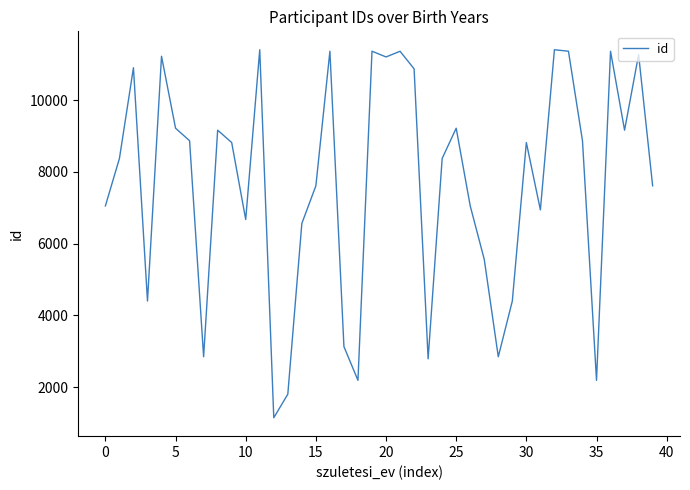

What is the maximum value shown in the chart?

11407